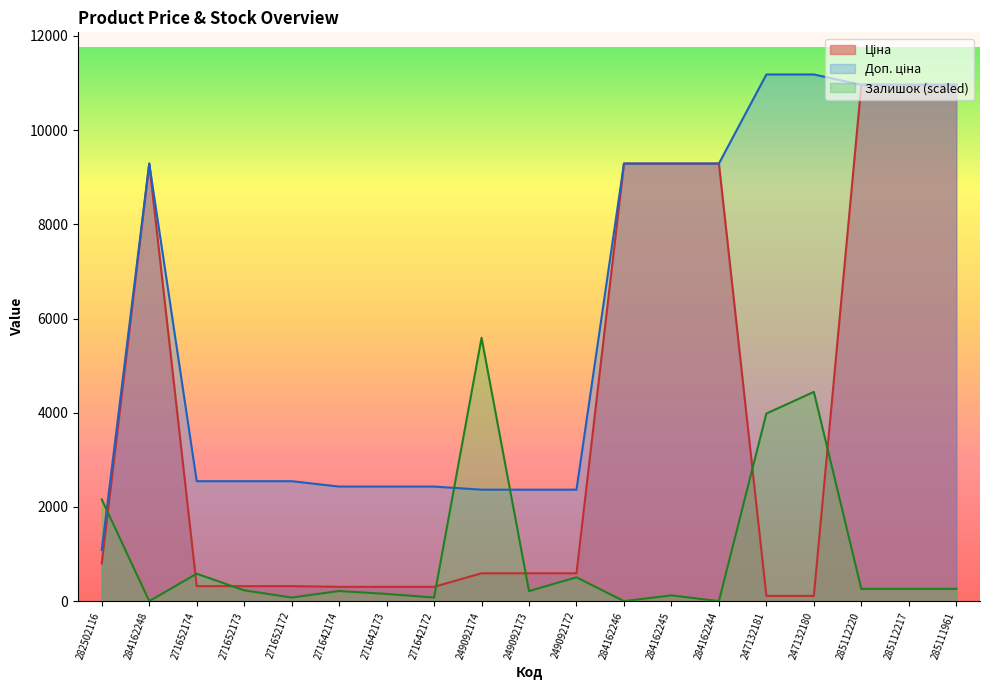

What are all the series names shown in the legend?

Ціна, Доп. ціна, Залишок